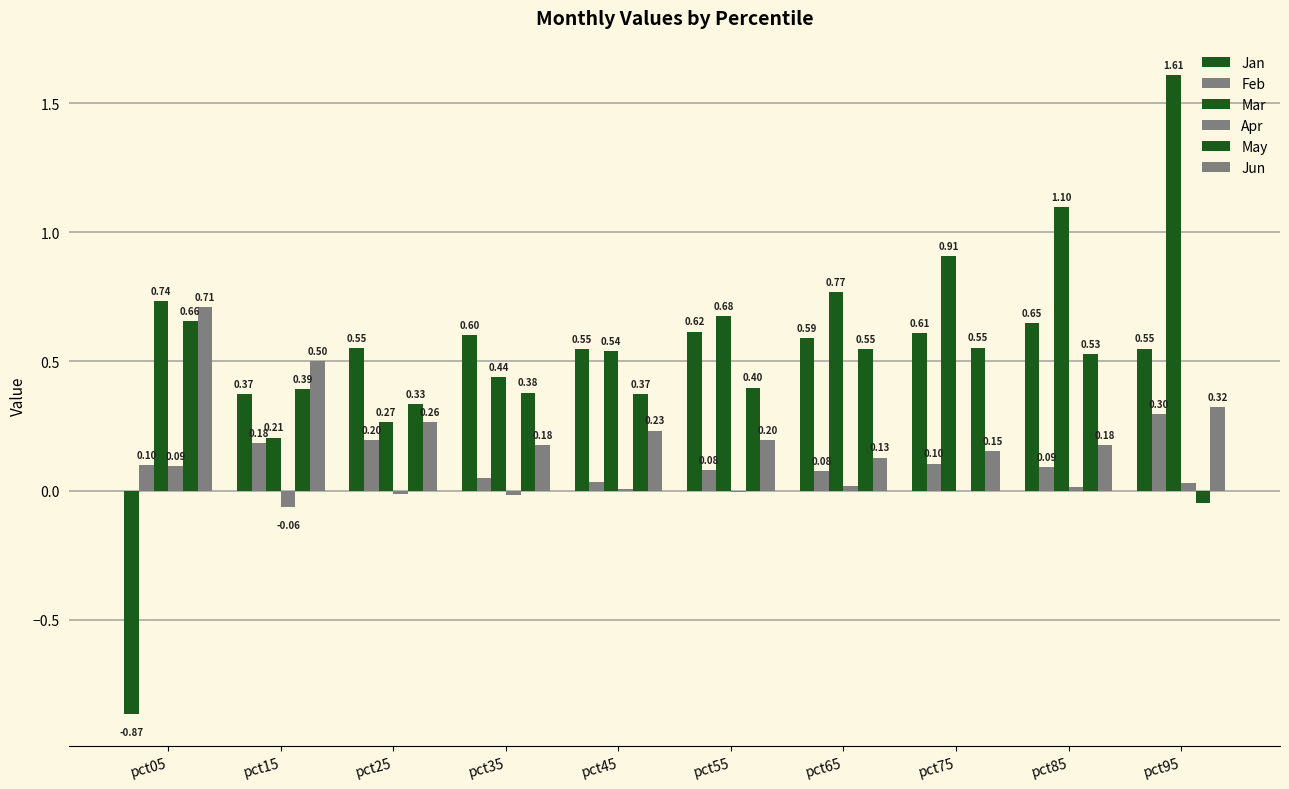

How many positive values does the May series have?

9